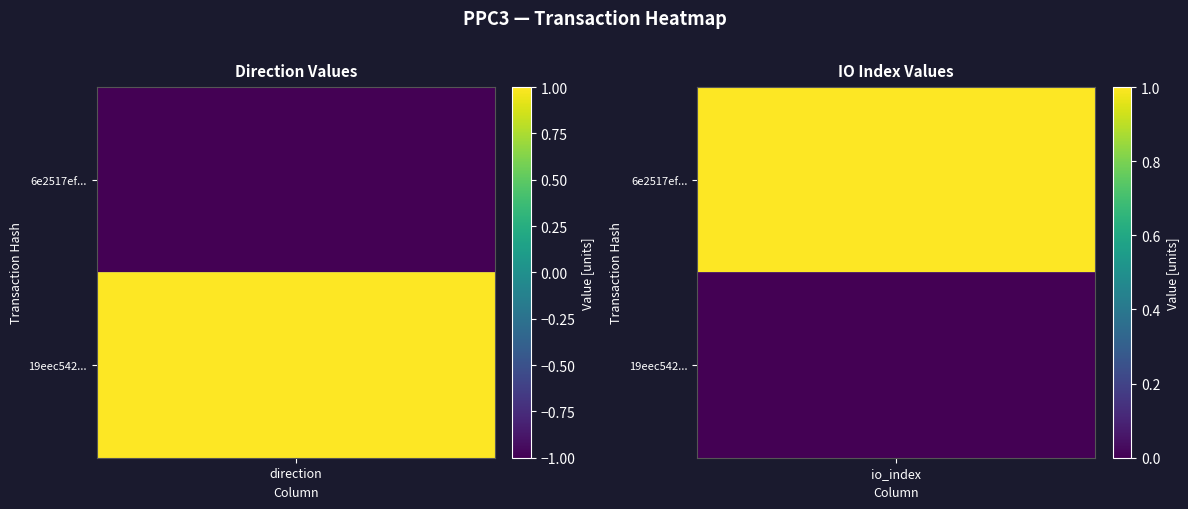

Reading right to left, list all the values displayed in this chart.

6e2517efb071642d3260199b2c08a0ce341c572: 1	-1
19eec542daa6287eafef7d7ce19bf204fa39dd4: 0	1